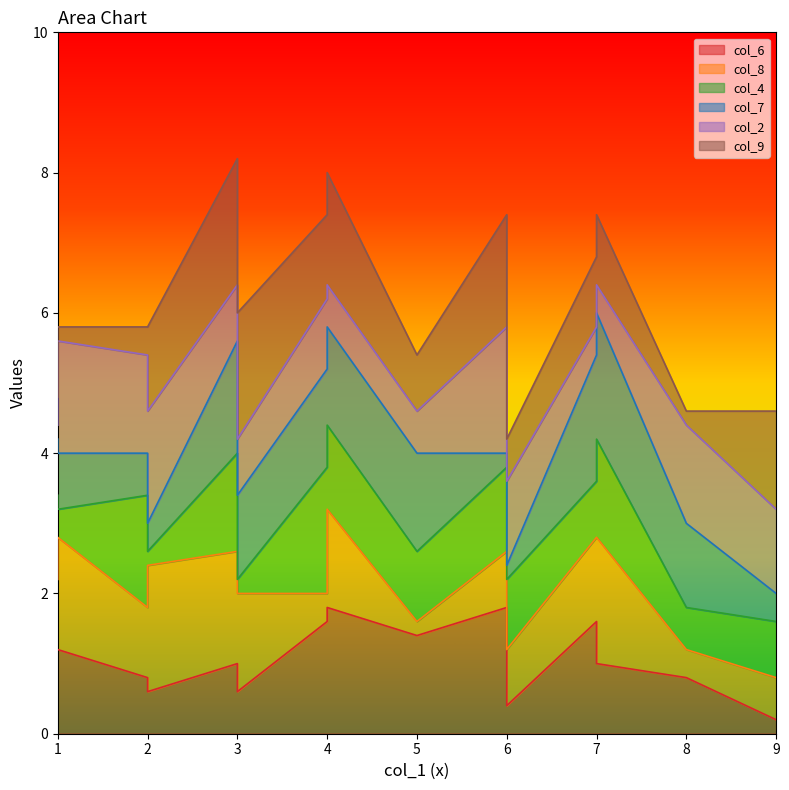

Which series has the widest spread of values?

col_6